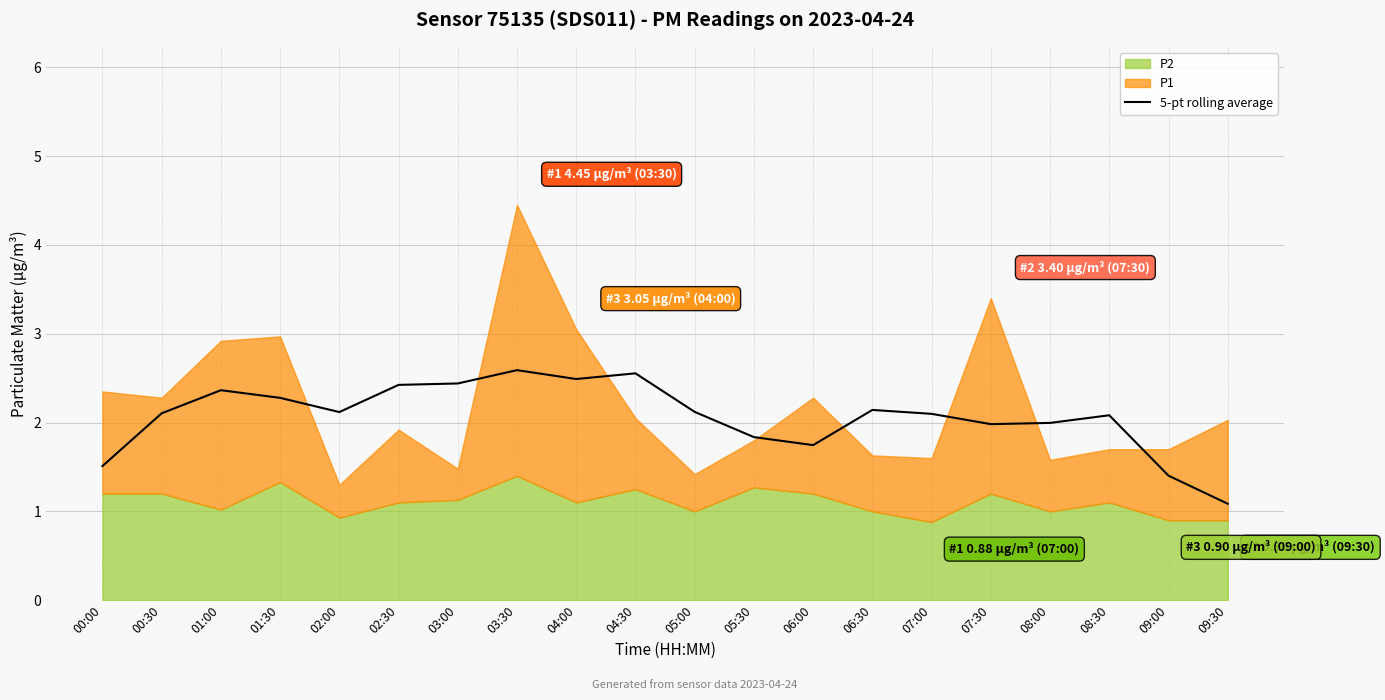

What is the change in value from 02:30 to 04:00?

+0.1